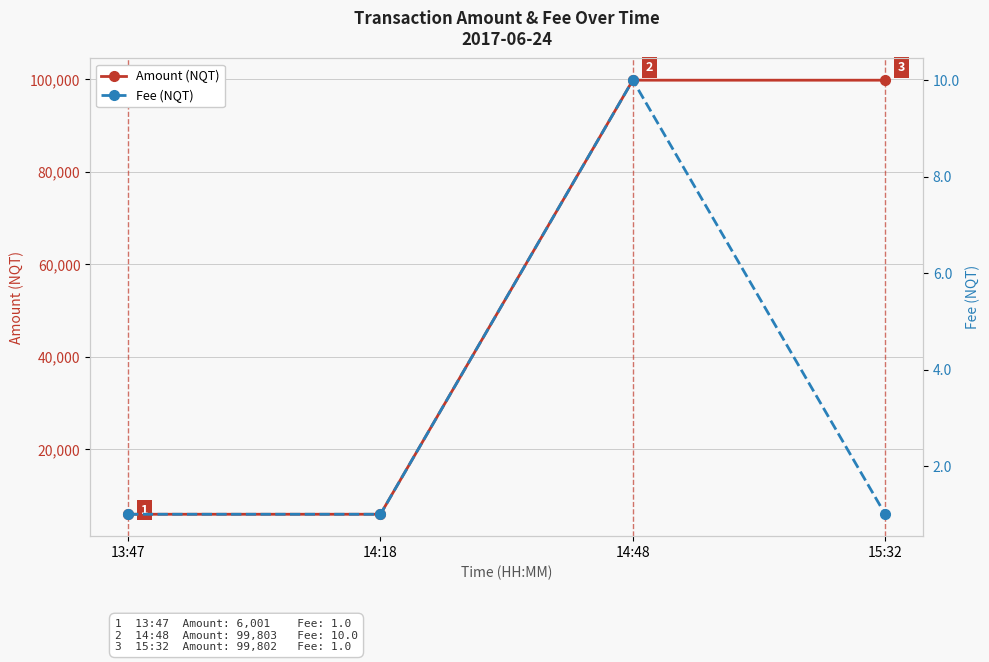

Count the number of categories in the chart.

4